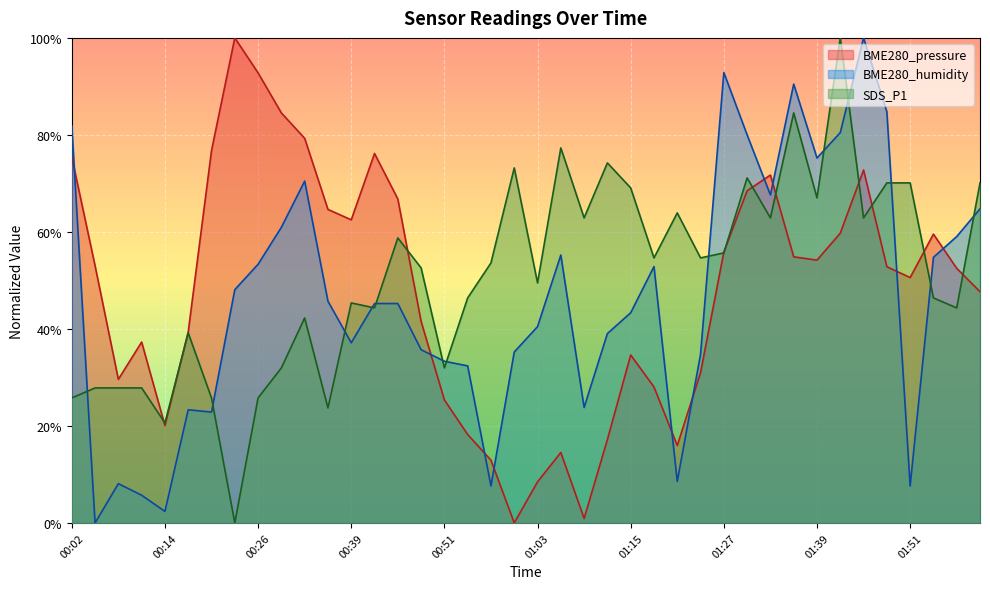

Which label corresponds to the smallest value in the chart?

01:00